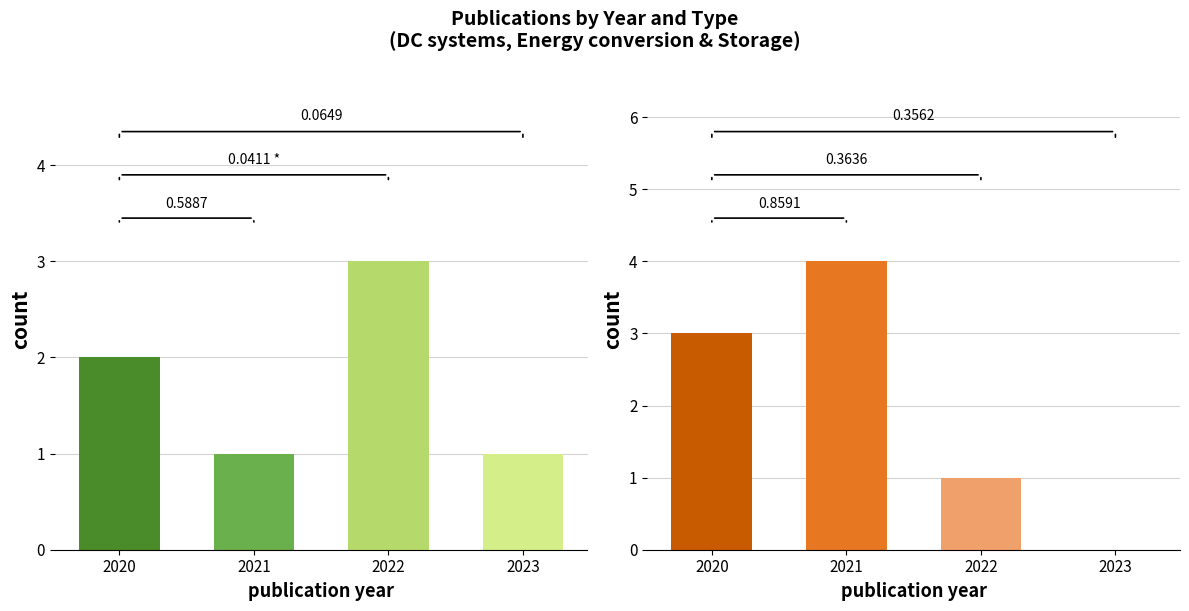

What is the difference between the highest and lowest values at 2021?

3